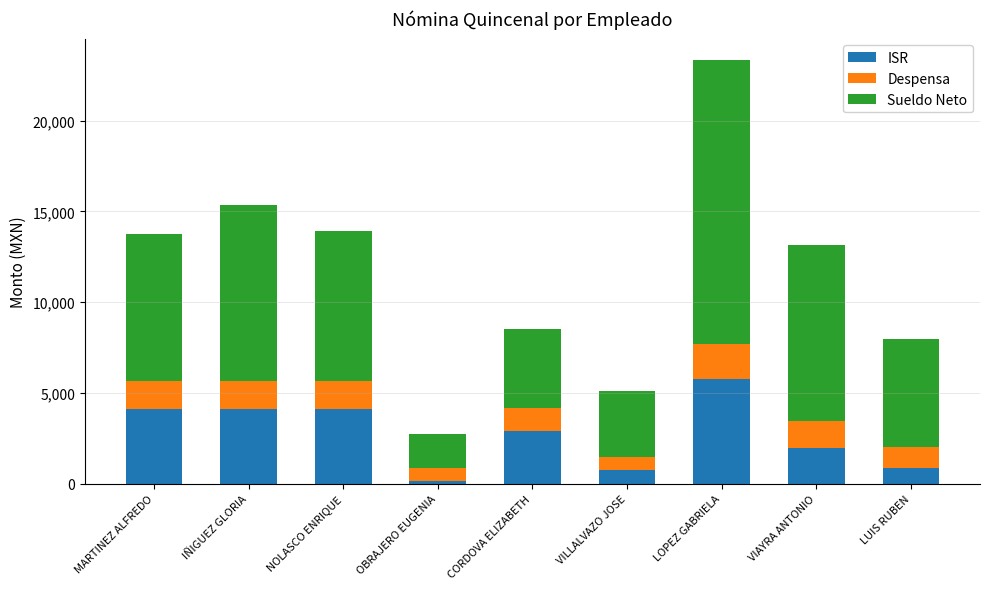

At which label does ISR reach its minimum?

OBRAJERO EUGENIA